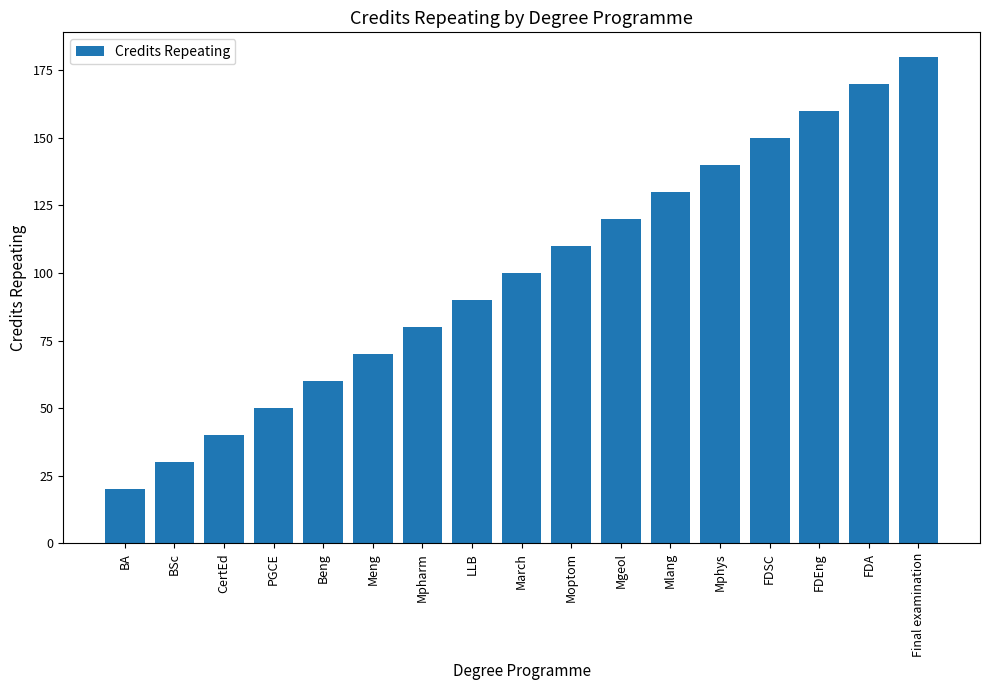

List the labels in order of value, largest first.

Final examination, FDA, FDEng, FDSC, Mphys, Mlang, Mgeol, Moptom, March, LLB, Mpharm, Meng, Beng, PGCE, CertEd, BSc, BA